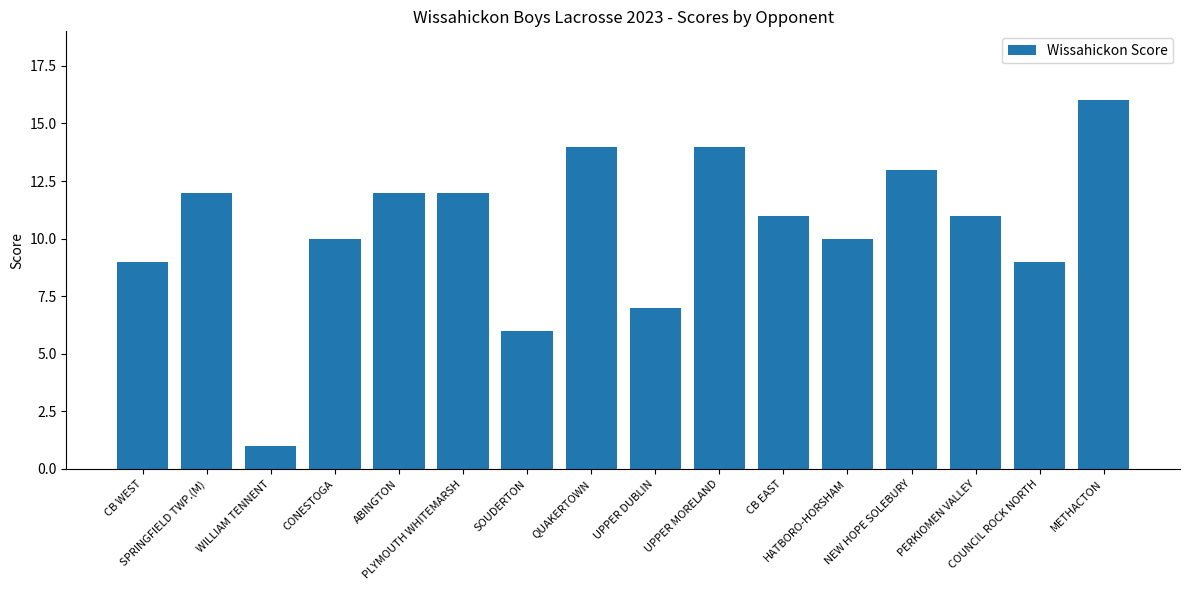

What is the greatest value displayed?

16